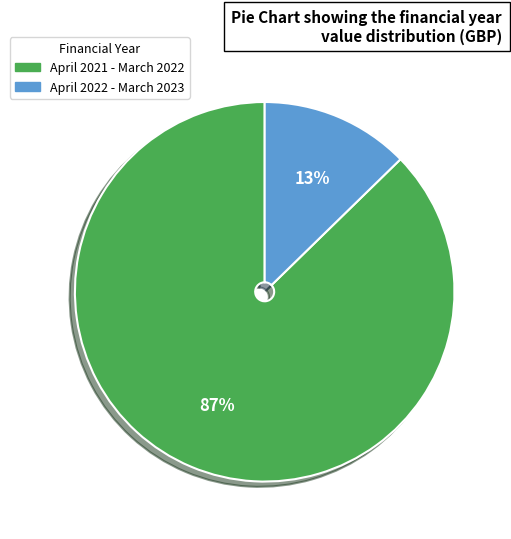

To the nearest percent, what is the average slice percentage?

50%